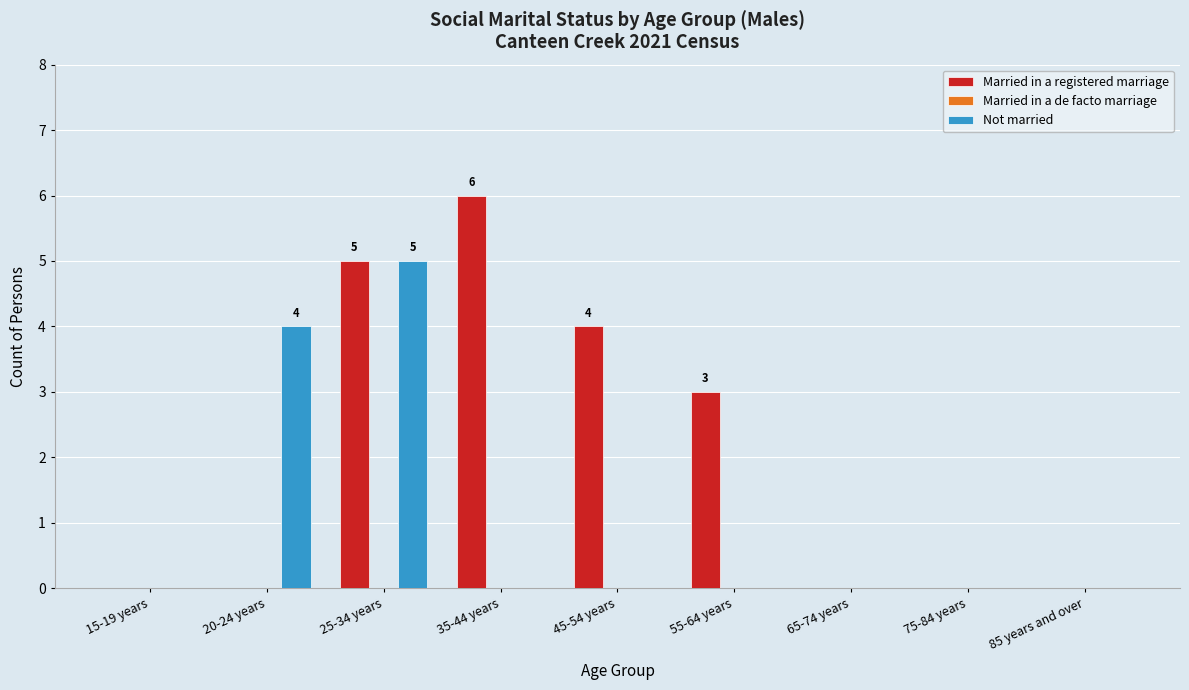

Between 20-24 years and 65-74 years, which series saw the biggest shift?

Not married